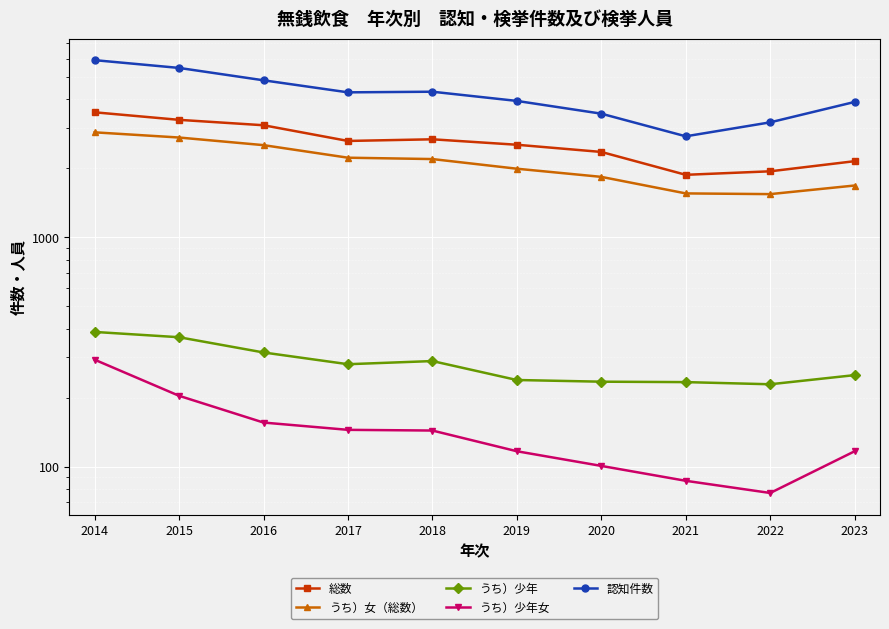

What are all the series names shown in the legend?

総数, うち）女（総数）, うち）少年, うち）少年女, 認知件数